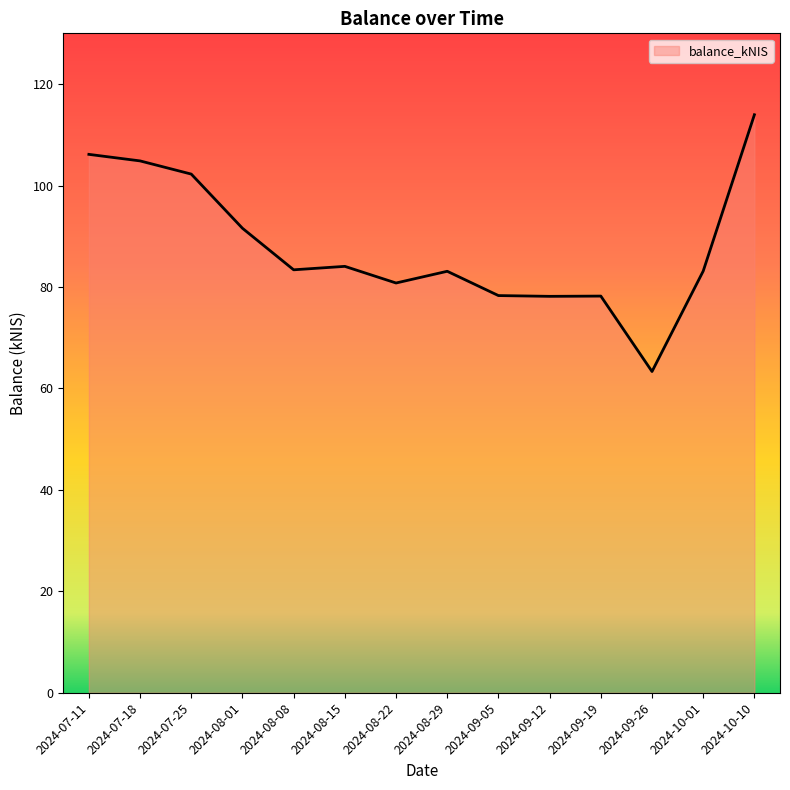

What is the maximum value shown in the chart?

114.0